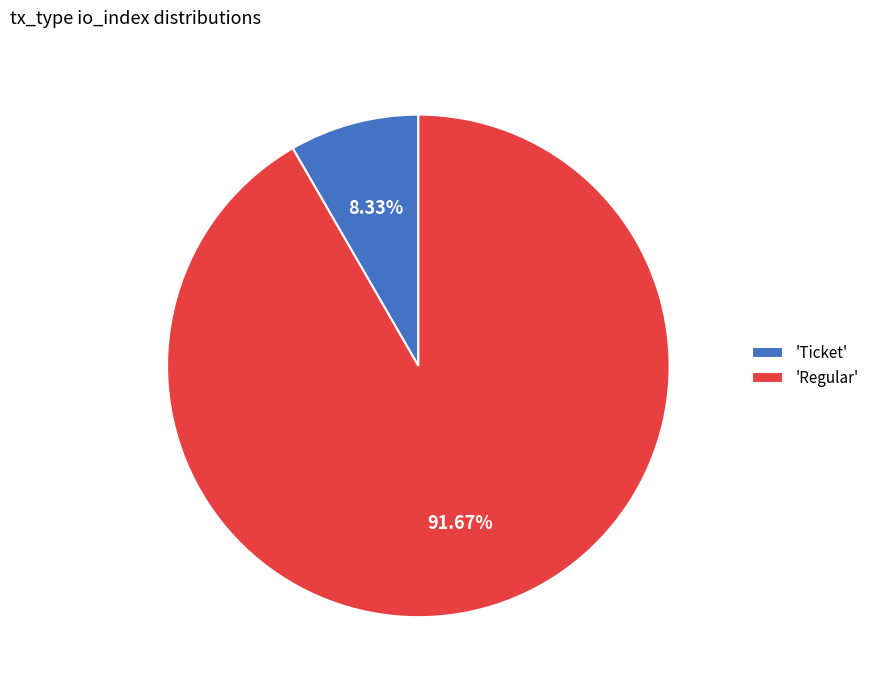

Between 'Ticket' and 'Regular', which is larger?

'Regular'